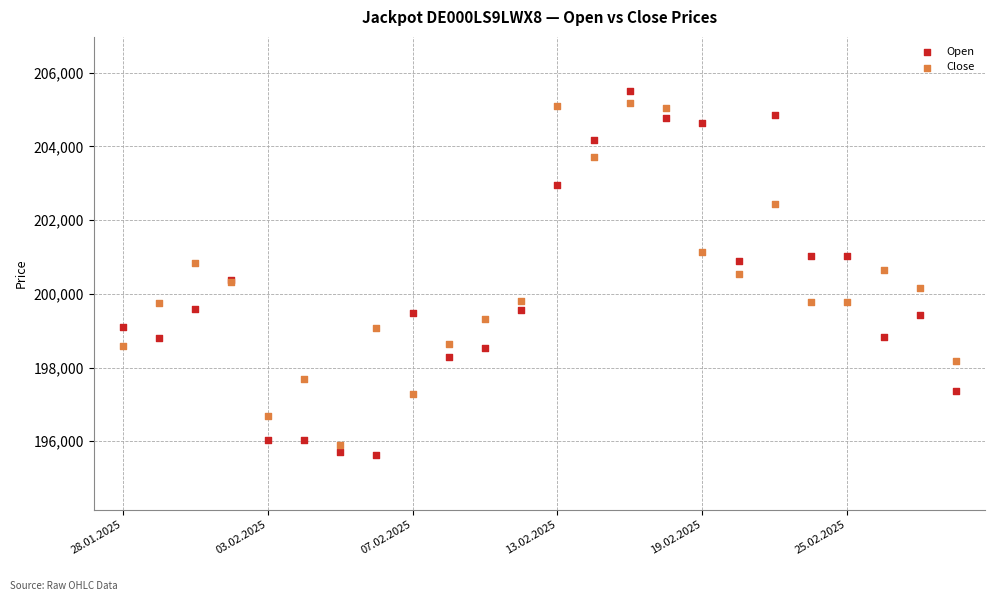

Which series contains the highest Y value?

Open